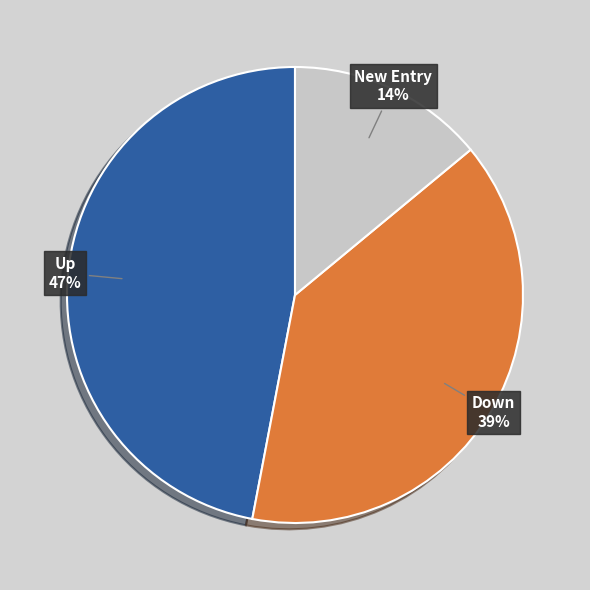

Is the sum of Down and Up greater than half?

Yes